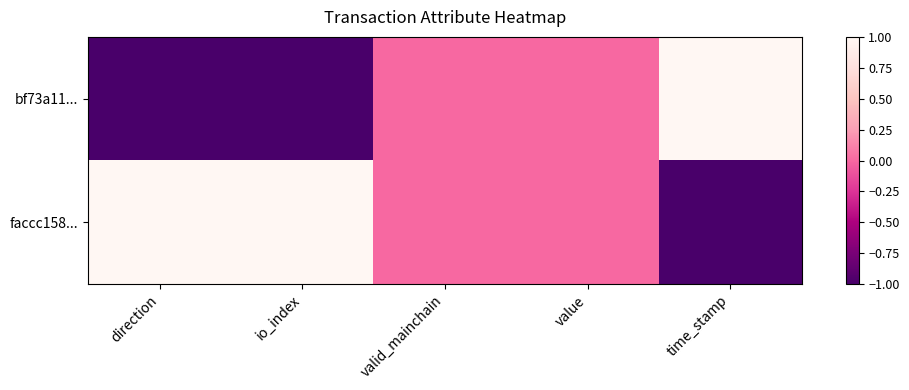

What is the greatest value displayed?

1